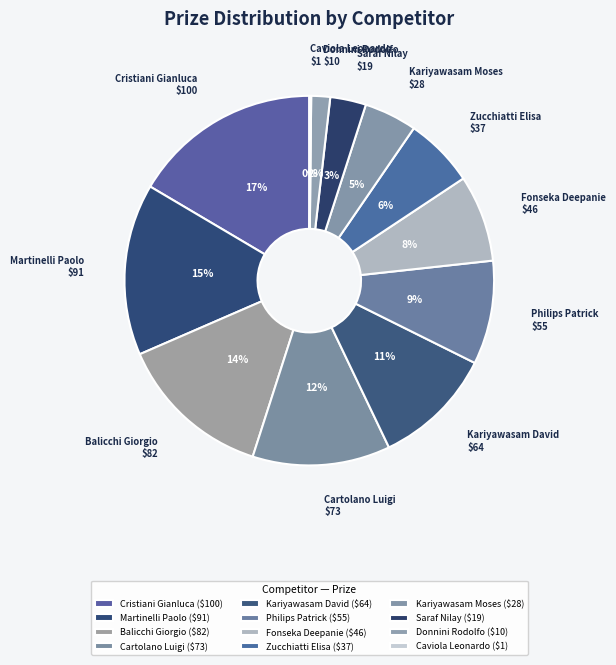

Combined, what portion of the pie is Saraf Nilay and Fonseka Deepanie?

10.7%